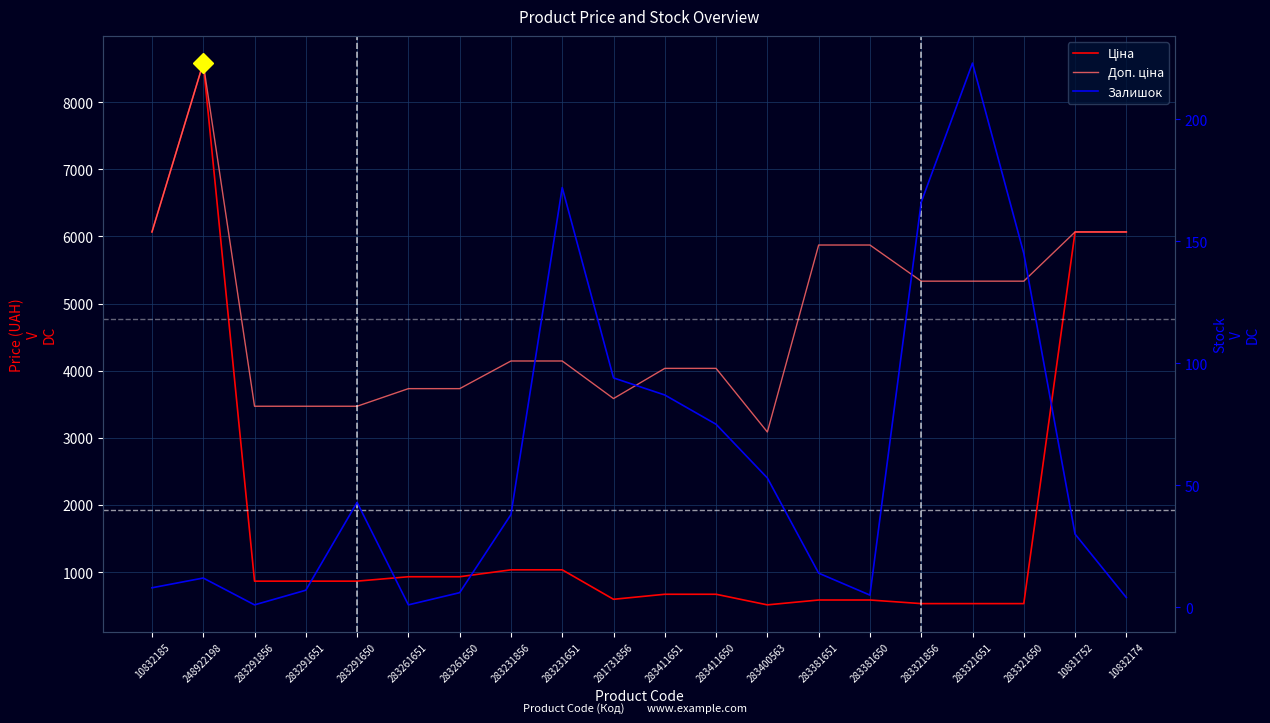

What are all the series names shown in the legend?

Ціна, Доп. ціна, Залишок